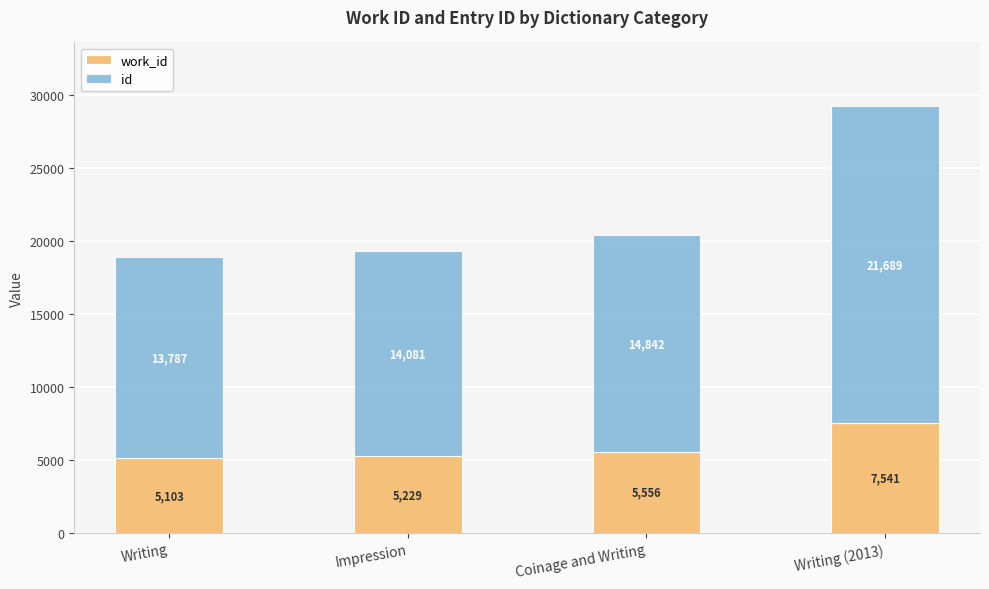

At which category is the sum across all series the highest?

Writing (2013)